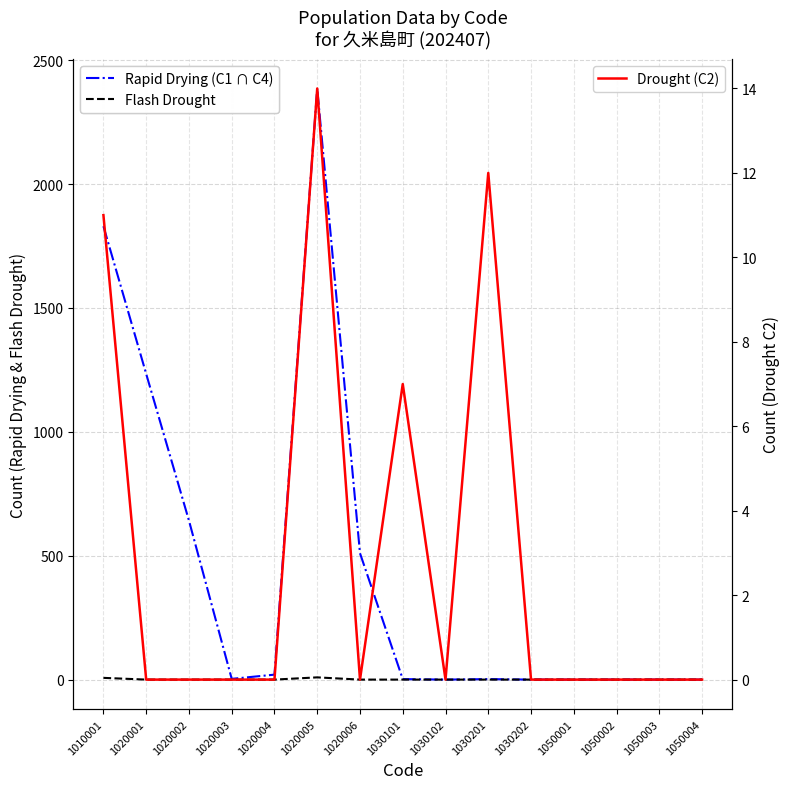

How many positive values does the Drought (C2) series have?

4